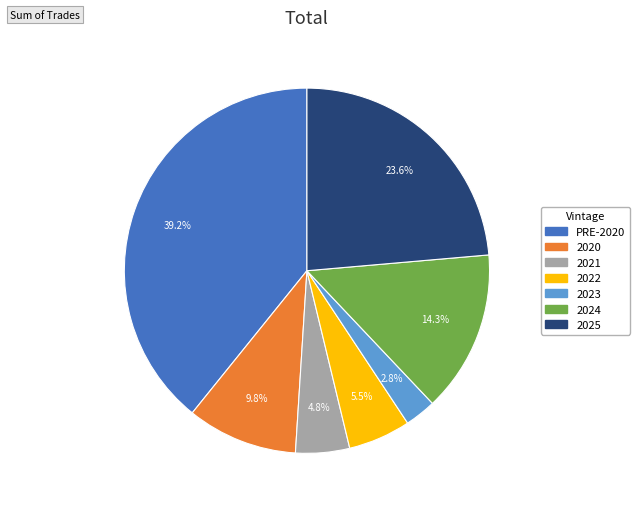

Combined, what portion of the pie is 2023 and 2020?

12.6%